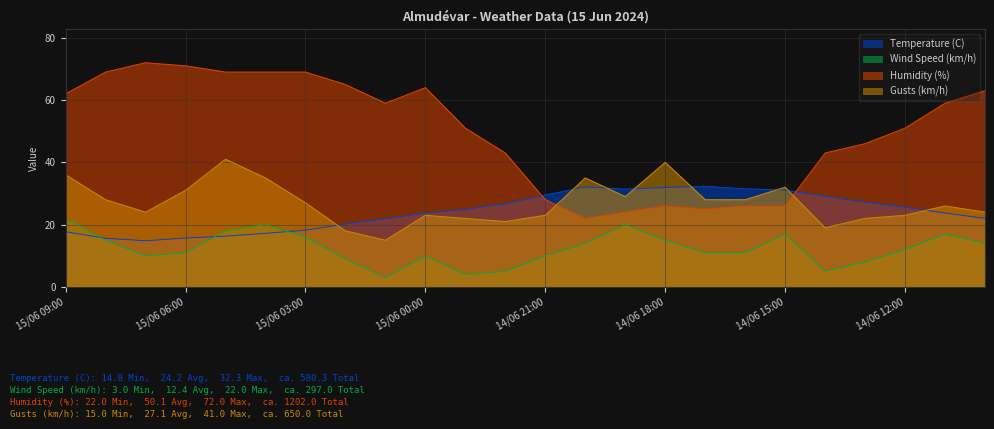

Does the chart display data point markers on the line(s)?

No